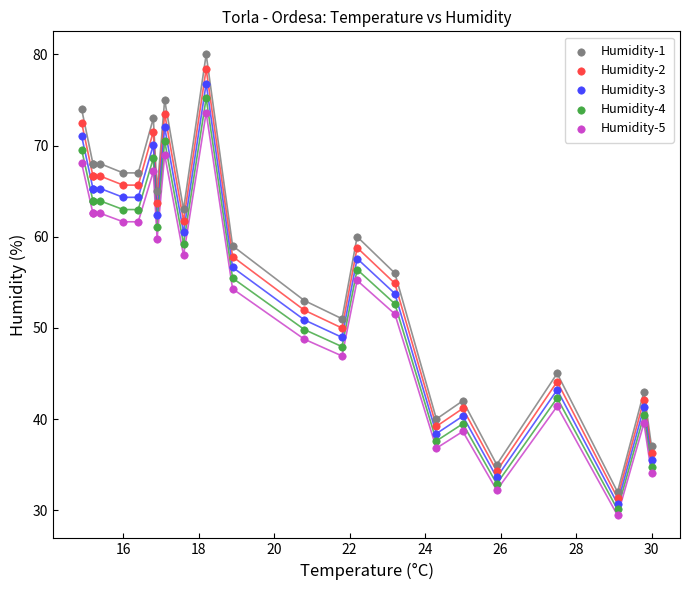

Which series reaches the minimum Y coordinate?

Humidity-5